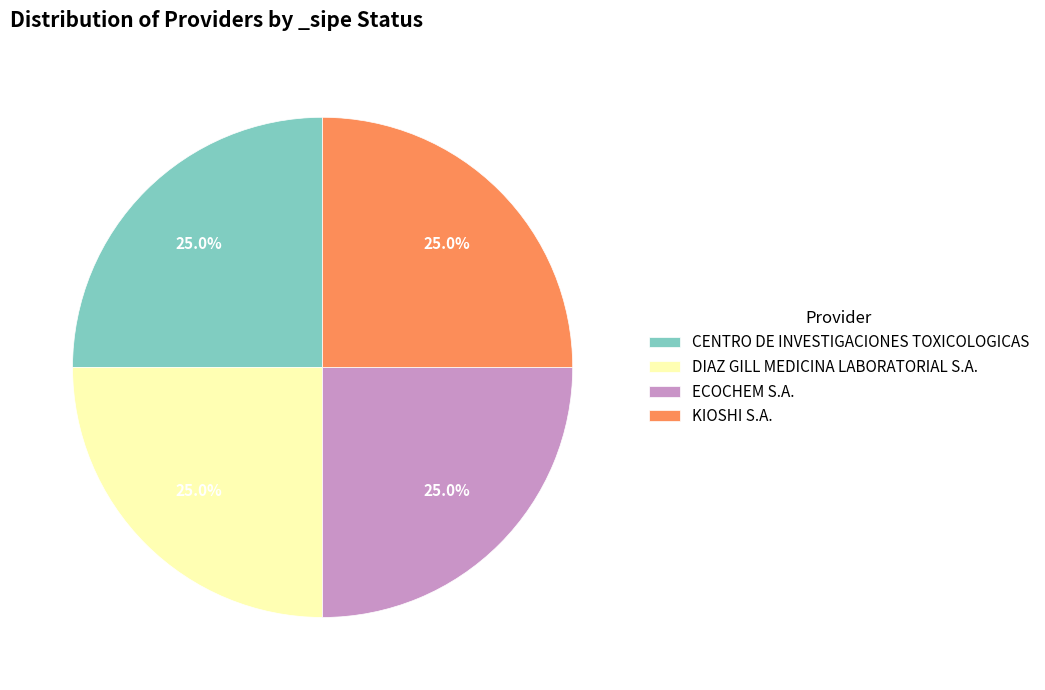

Count the number of slices in the pie.

4